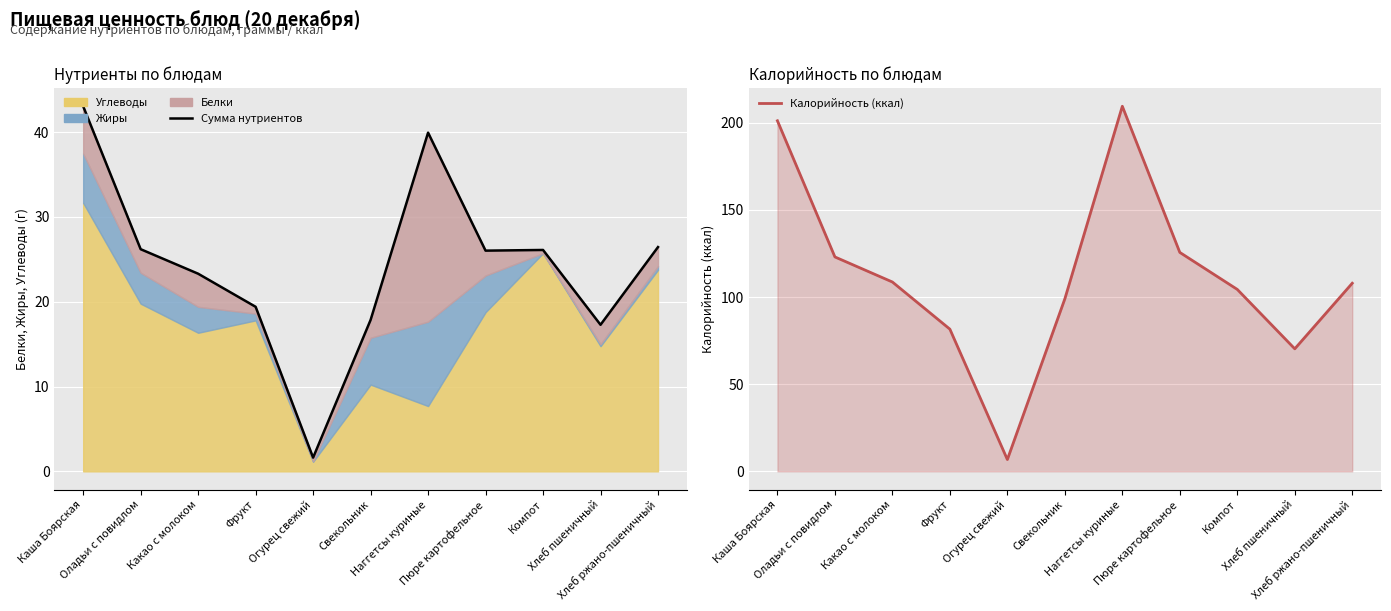

Count the number of categories in the chart.

11